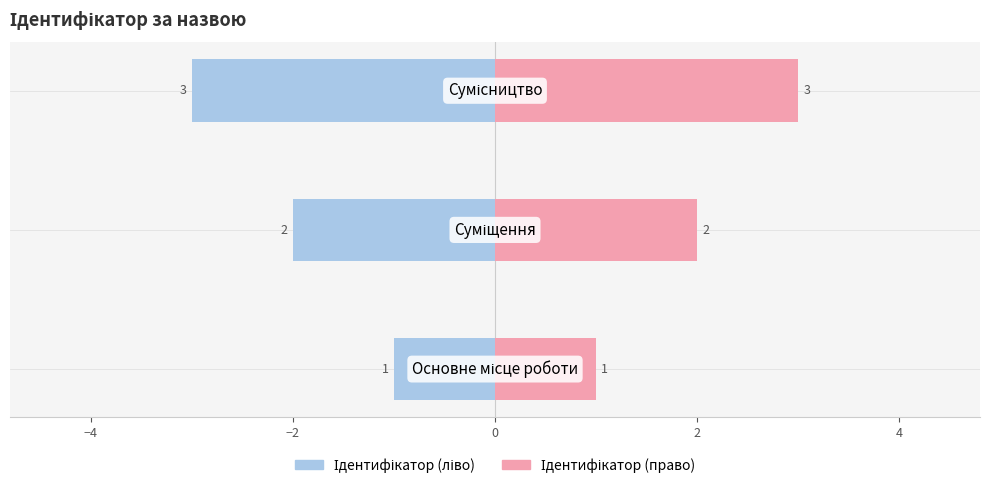

What are all the series names shown in the legend?

Ідентифікатор (ліво), Ідентифікатор (право)